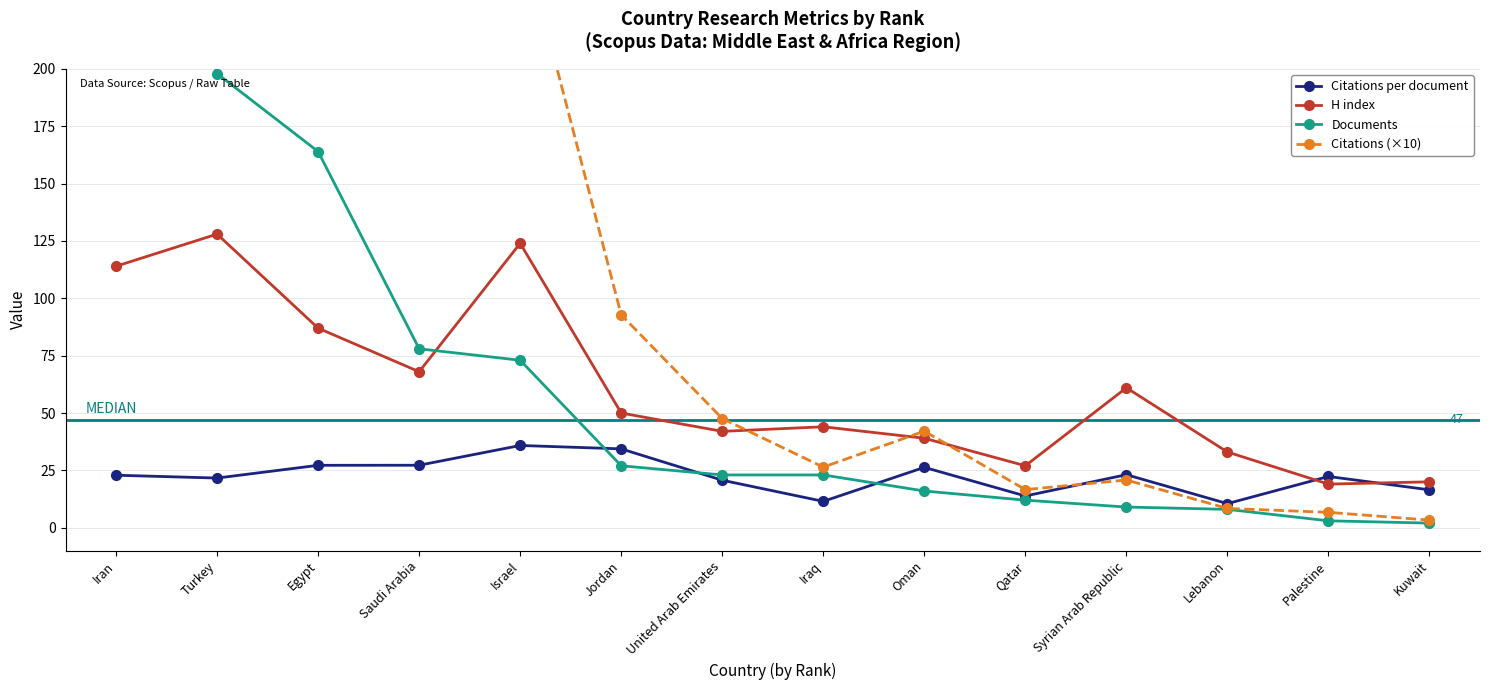

Count the number of categories in the chart.

14